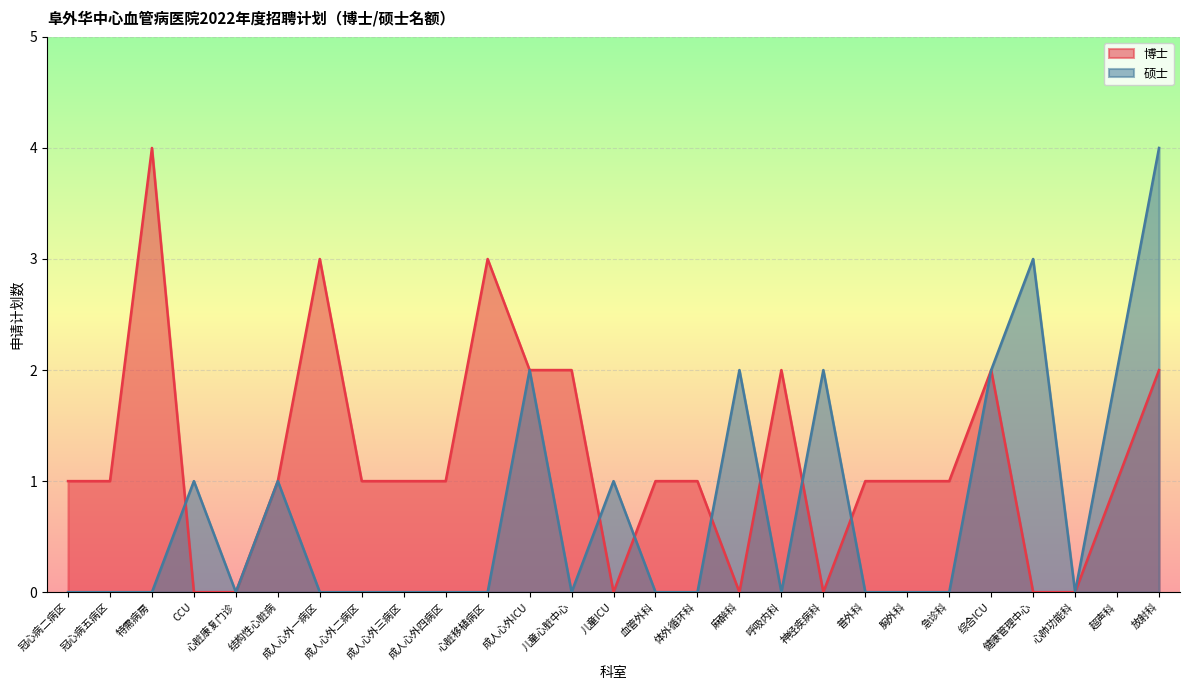

What is the difference between the highest and lowest values at 儿童ICU?

1